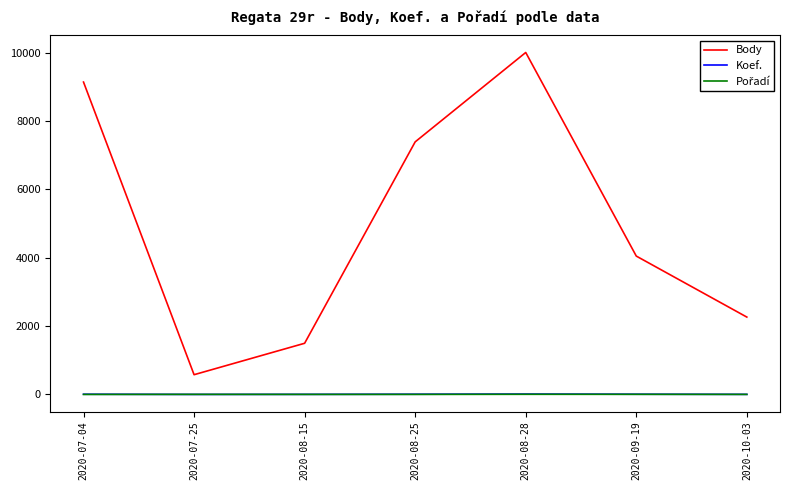

The value of Body at 2020-08-15 is 1948. True or false?

False